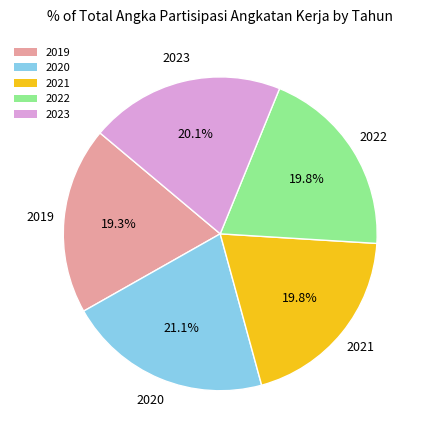

Between 2023 and 2020, which is larger?

2020